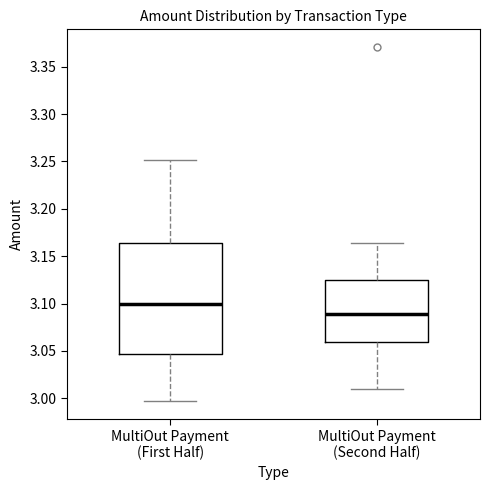

Comparing the boxes themselves (not the whiskers), which one is the tallest?

MultiOut Payment (First Half)